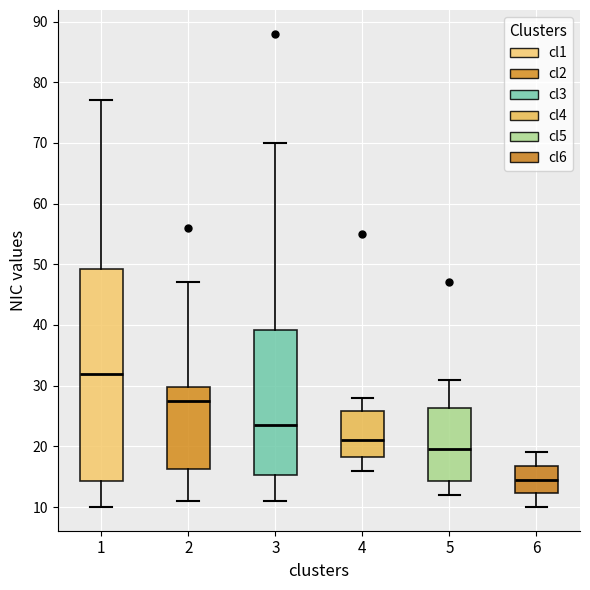

Which box is the tallest, from its lower edge to its upper edge?

1